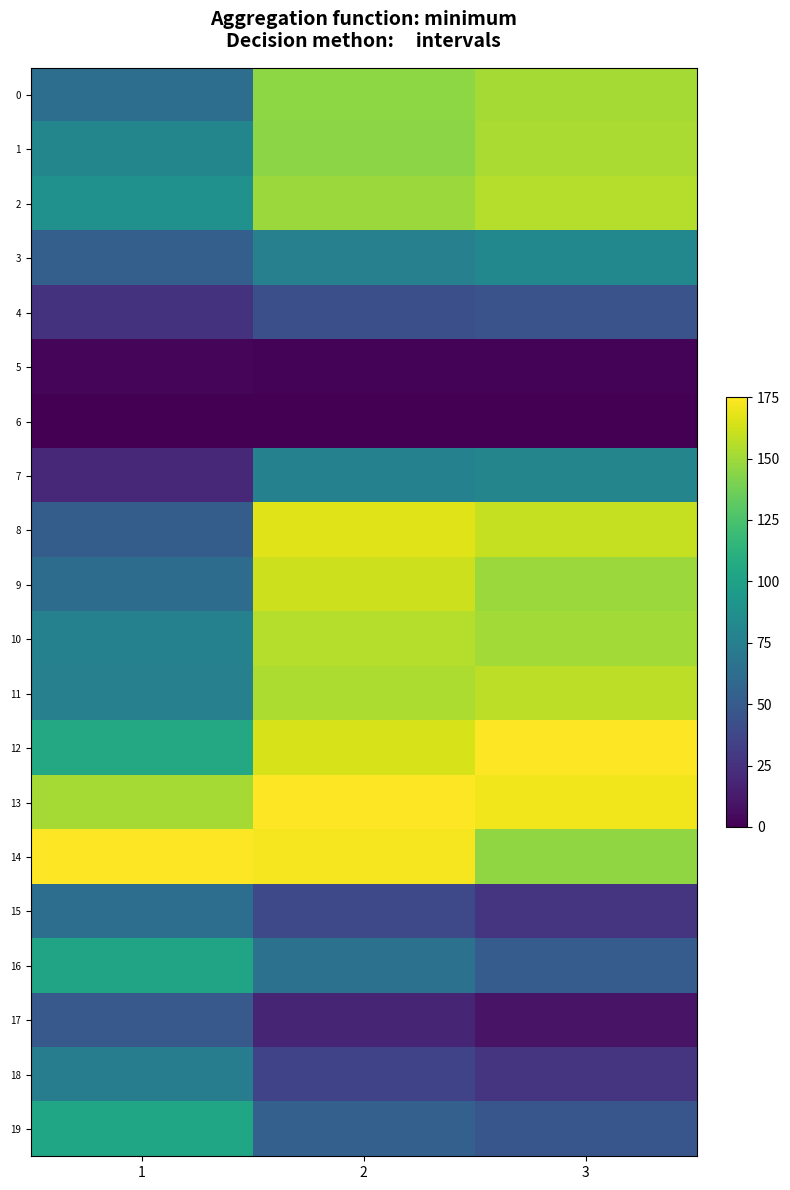

Which category has the lowest value across all series?

1